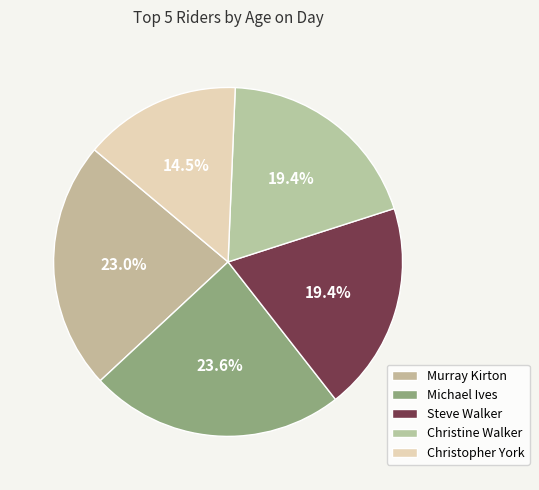

How many slices are in this pie chart?

5